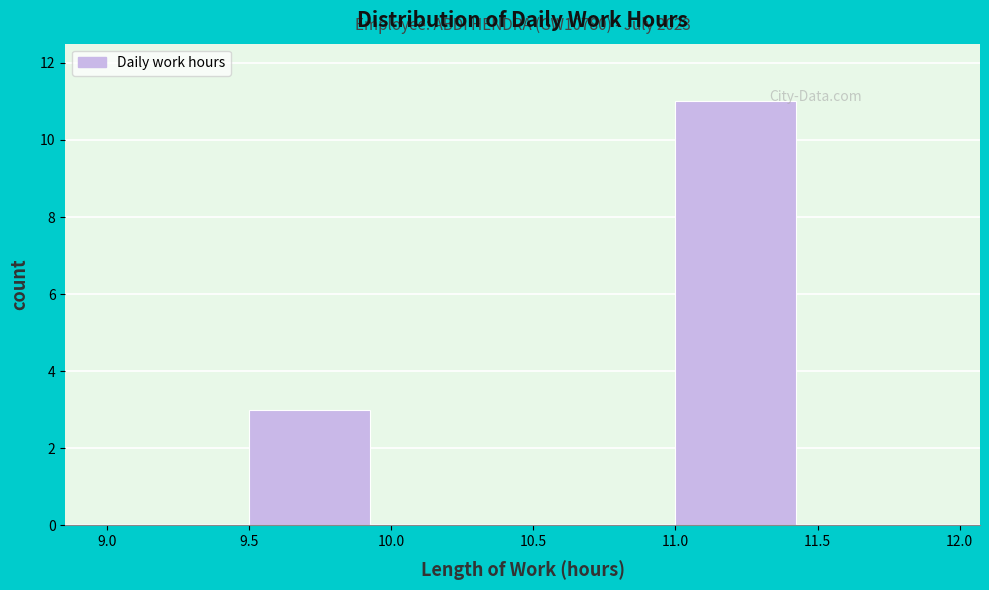

Which range on the x-axis has the tallest bar?

11.0 to 11.5